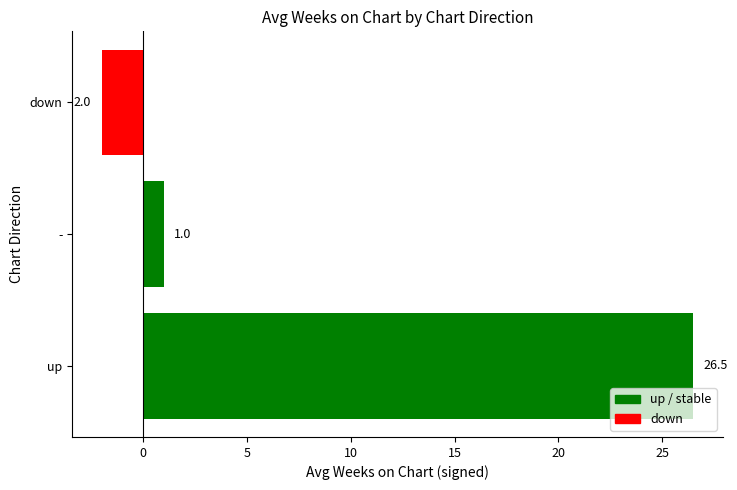

Are the bars grouped side by side (vs. stacked)?

No